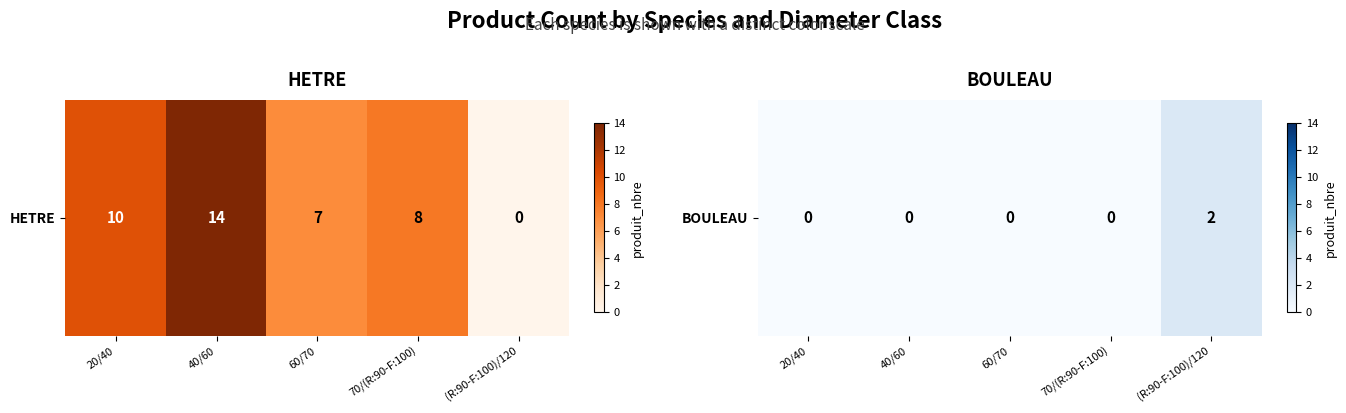

List the labels in order of value, smallest first.

20/40, 40/60, 60/70, 70/(R:90-F:100), (R:90-F:100)/120